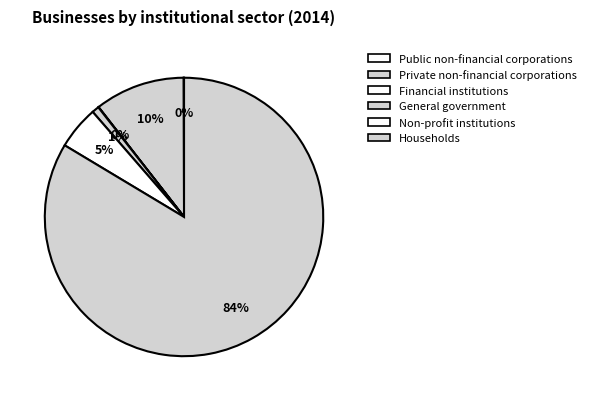

How many segments does this pie chart have?

6